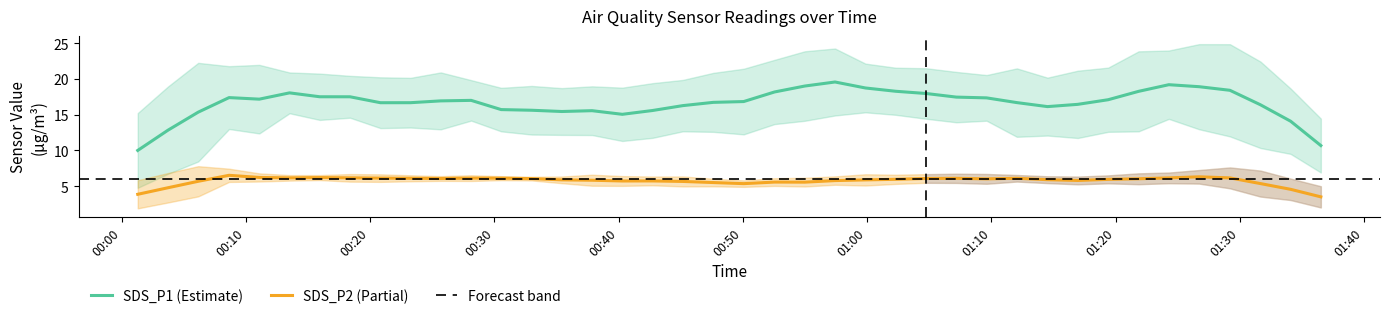

The SDS_P2 series shows 1.9 at 00:30. True or false?

False